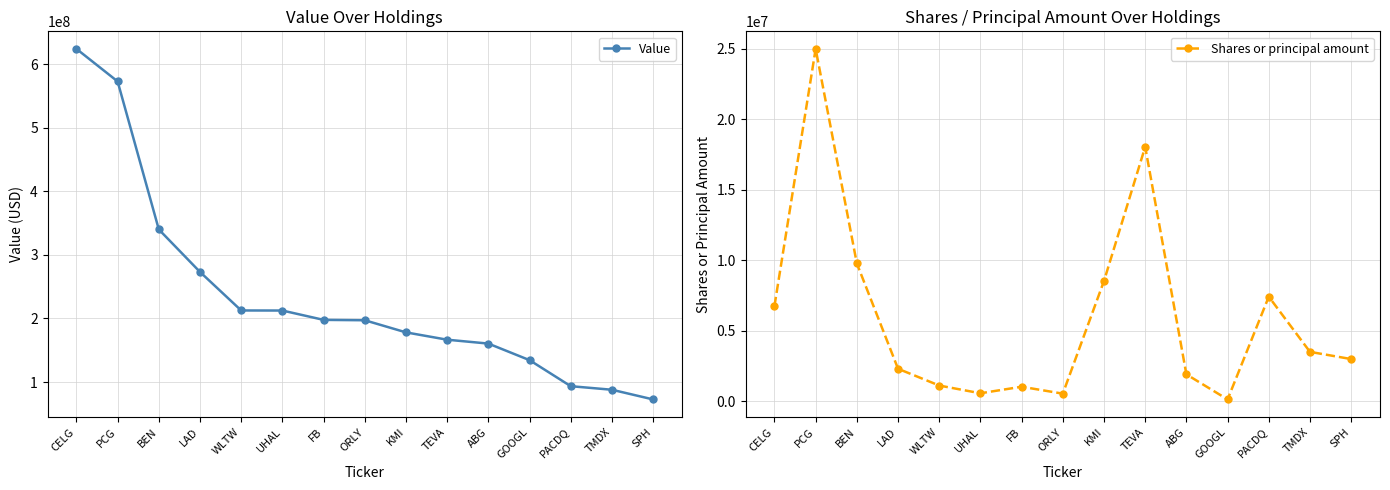

Reading left to right, extract all data points from this chart.

Value: CELG=624235000	PCG=573000000	BEN=340083000	LAD=273194000	WLTW=212573000	UHAL=212464000	FB=197772000	ORLY=197175000	KMI=178103000	TEVA=166568000	ABG=160459000	GOOGL=134394000	PACDQ=93423000	TMDX=87820000	SPH=72587000
Shares or principal amount: CELG=6752869	PCG=25000000	BEN=9772486	LAD=2300000	WLTW=1109811	UHAL=561258	FB=1024723	ORLY=533886	KMI=8529816	TEVA=18046356	ABG=1902528	GOOGL=124117	PACDQ=7414537	TMDX=3499859	SPH=2988346